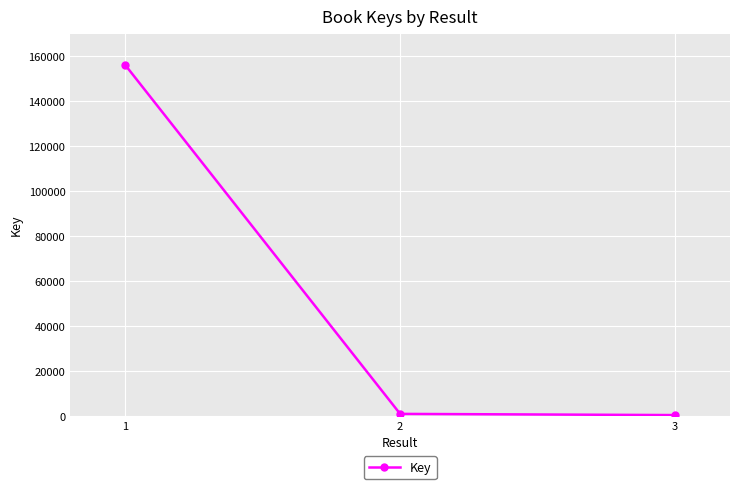

What is the difference between the maximum and second lowest values?

154910